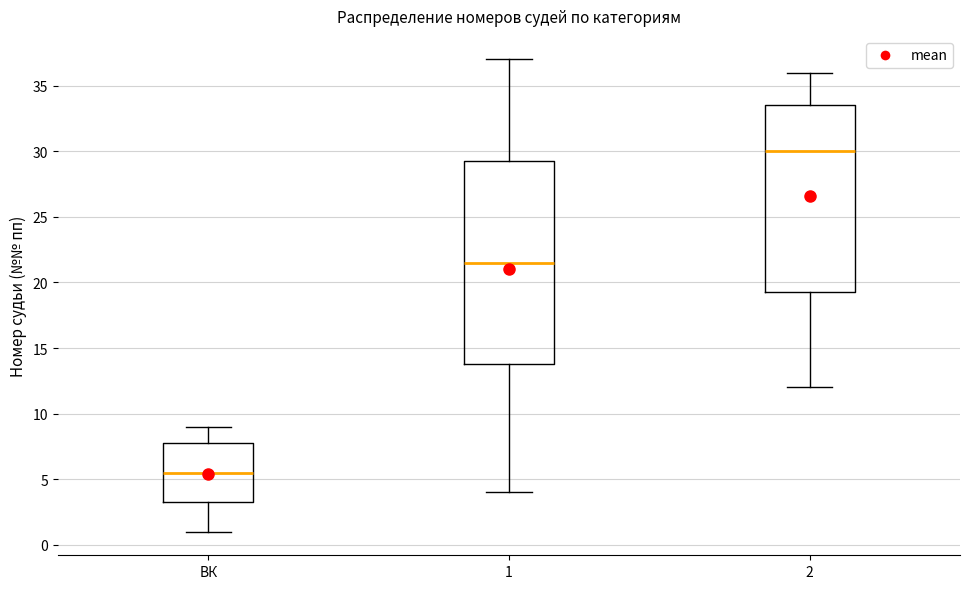

Which box's median line is the highest?

2